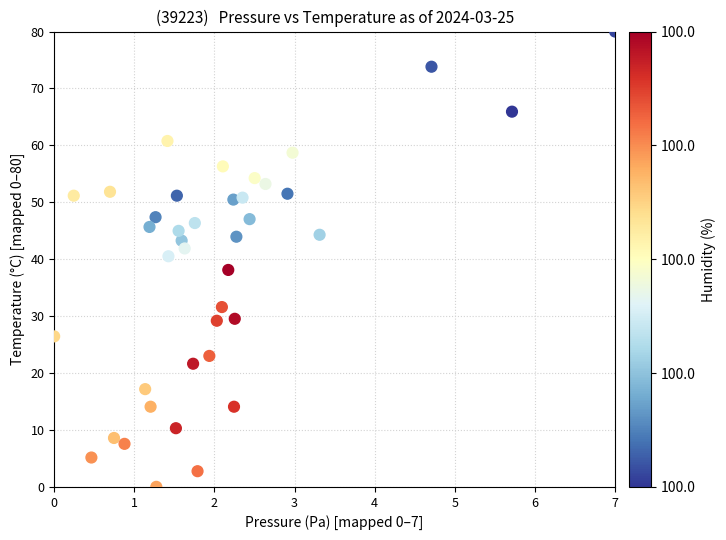

What is the range of X values (max minus min)?

7.0